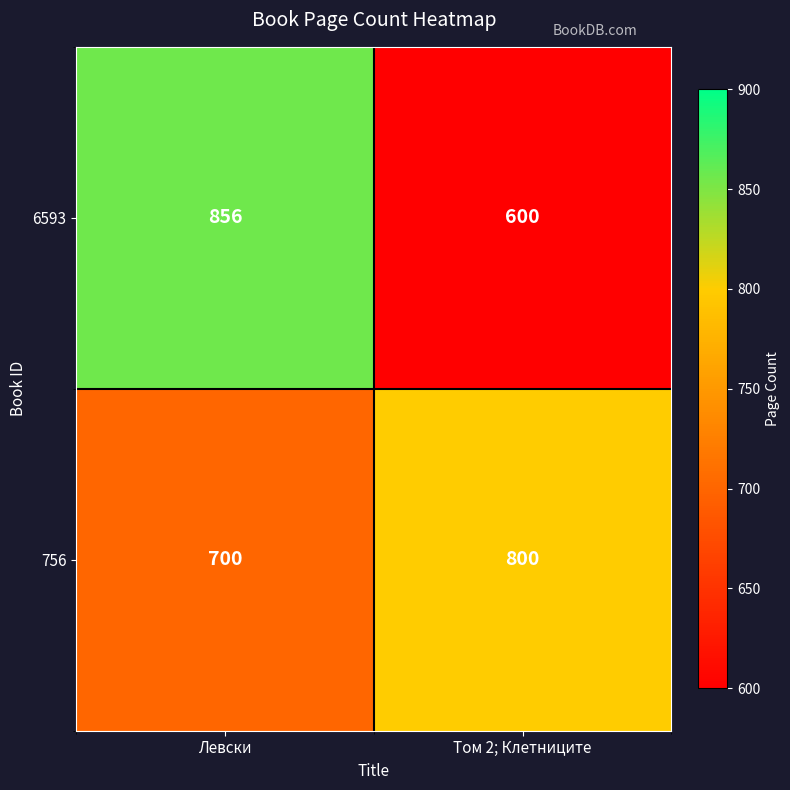

True or false: 756 has a value of 700 at Левски.

True